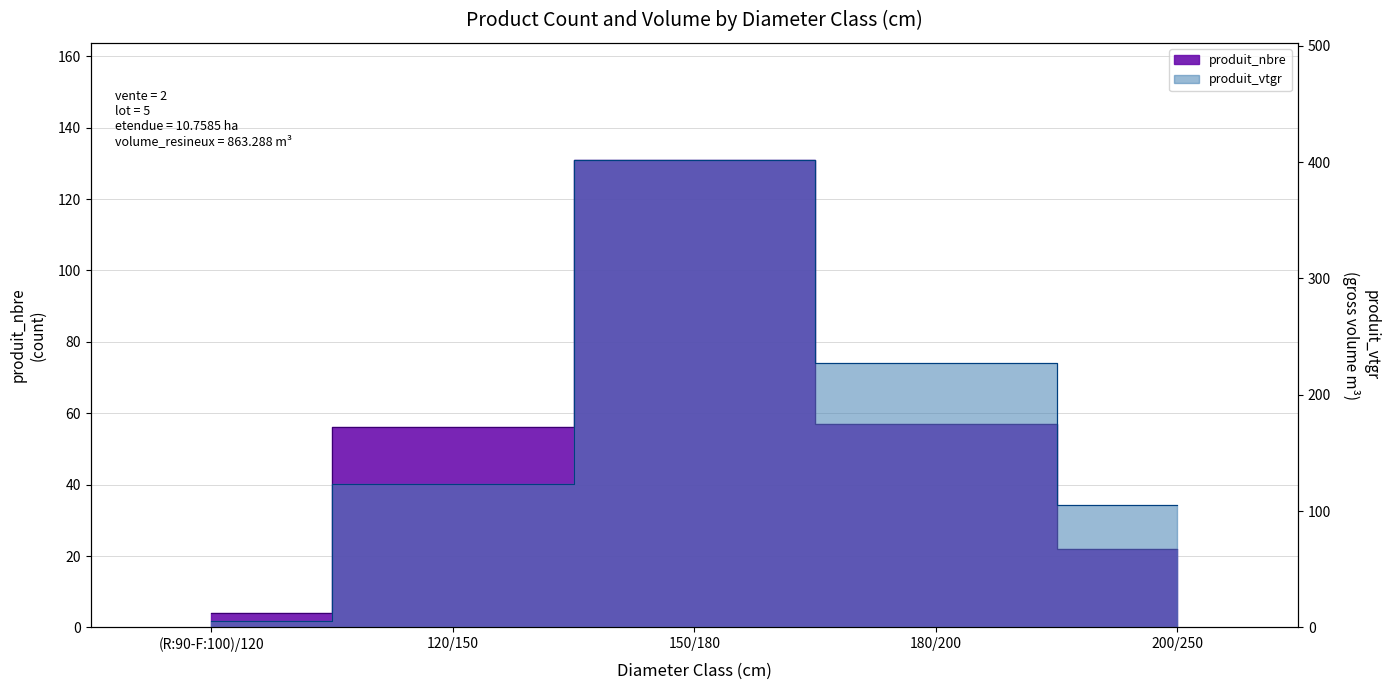

List the labels in order of produit_nbre value, largest first.

150/180, 180/200, 120/150, 200/250, (R:90-F:100)/120